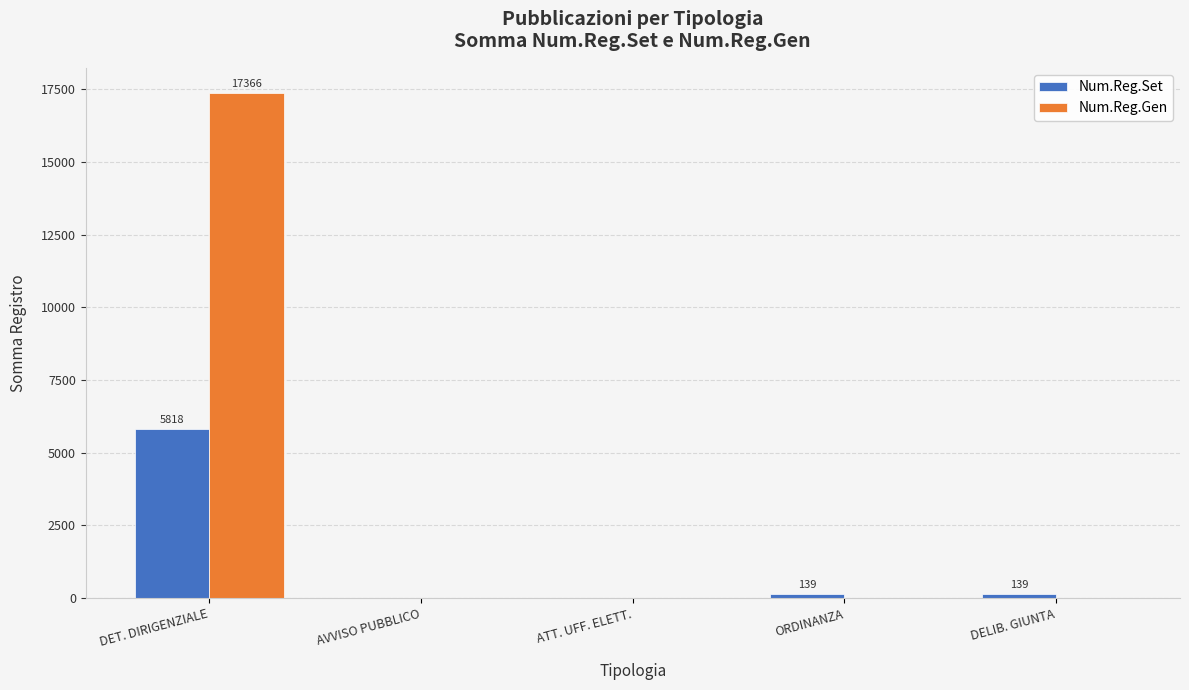

Are the bars horizontal?

No